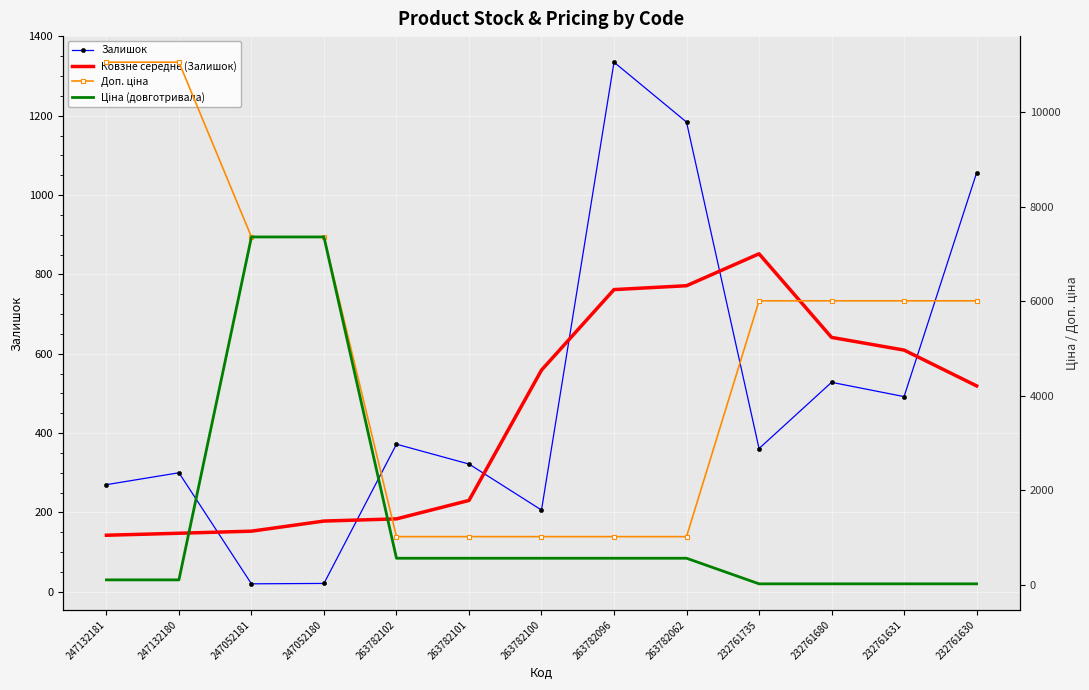

Which series has the widest spread of values?

Доп. ціна